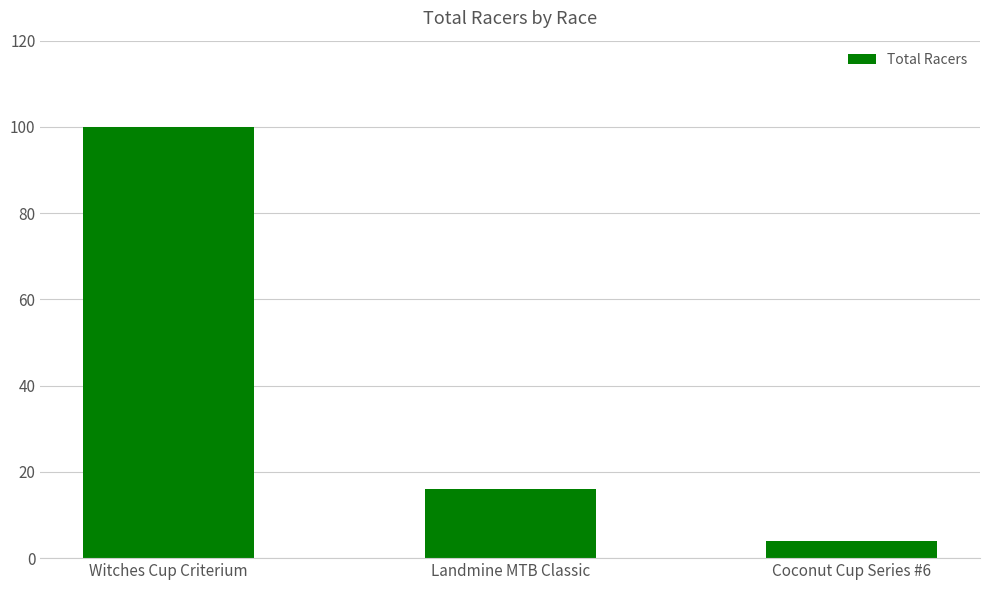

Reading left to right, transcribe all the data shown in this chart.

Witches Cup Criterium=100	Landmine MTB Classic=16	Coconut Cup Series #6=4